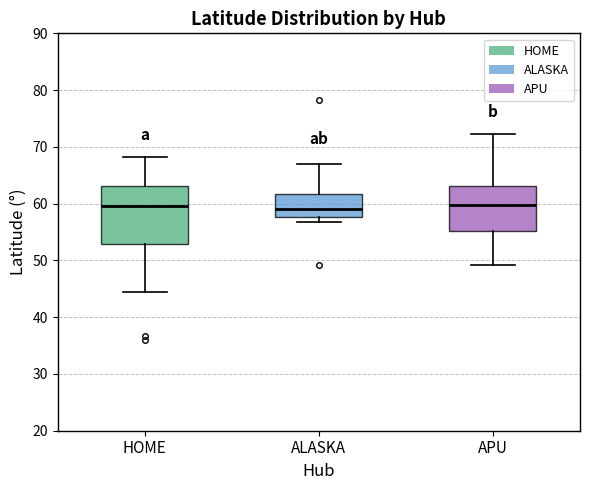

Comparing the boxes themselves (not the whiskers), which one is the tallest?

HOME